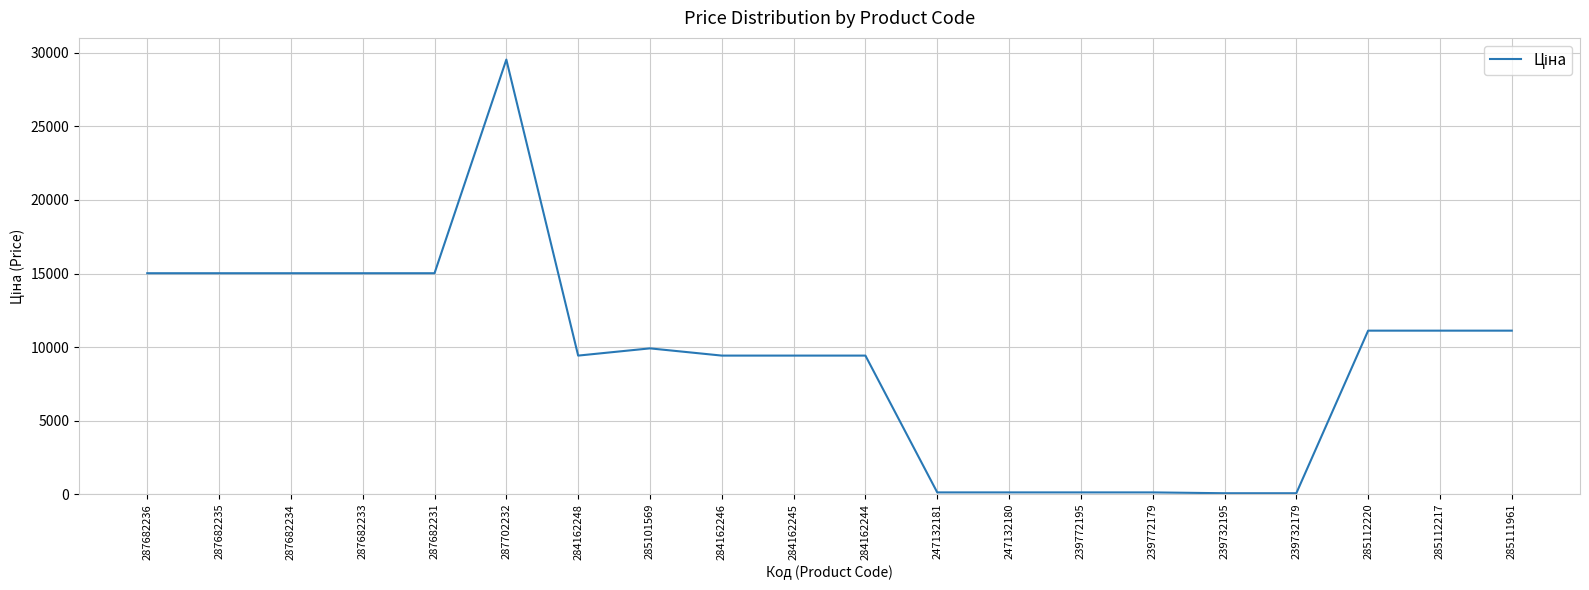

True or false: the data has more than 1 interior local peaks.

True